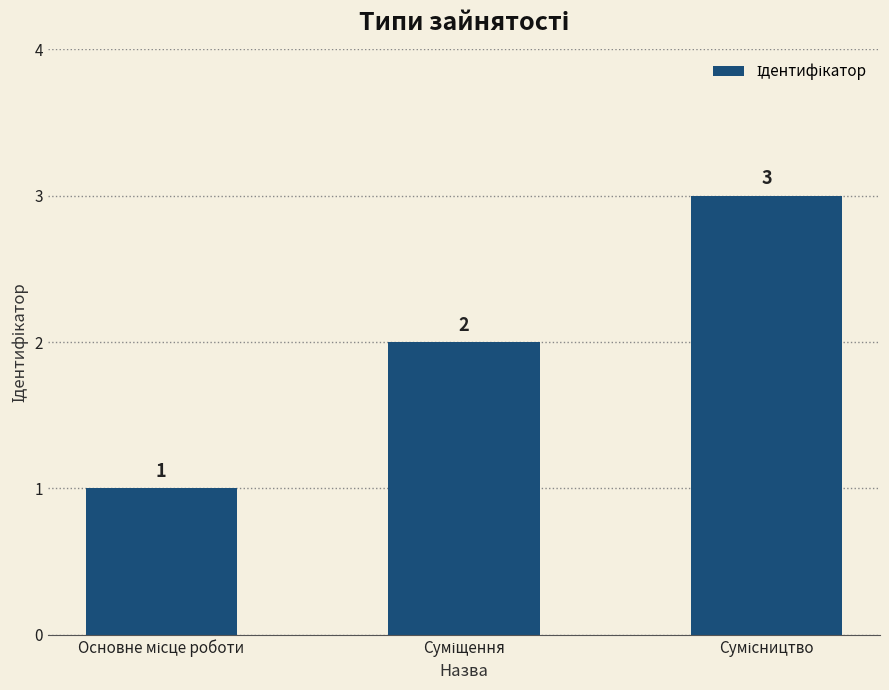

What is the greatest value displayed?

3